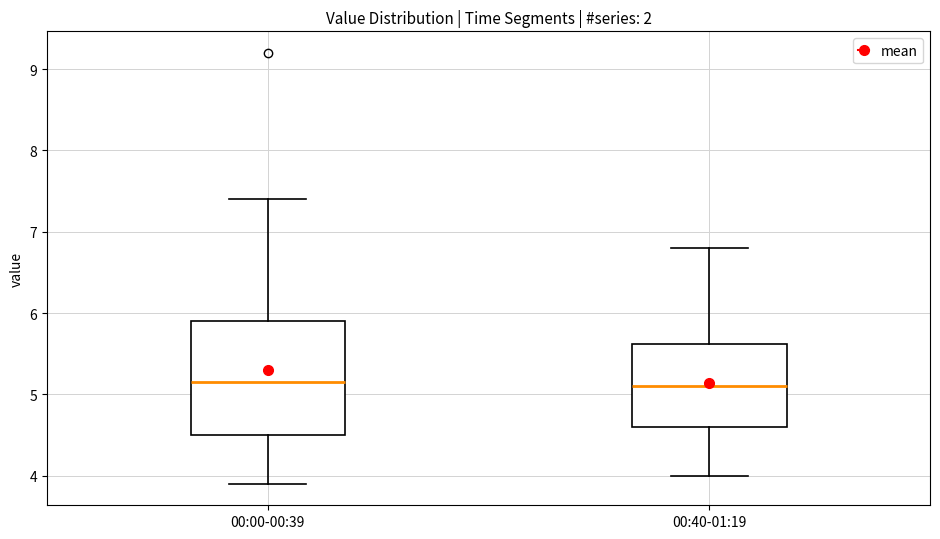

Where is the upper edge of the box for 00:40-01:19 on the y-axis? The values are not printed on the chart, so give them approximately, as read against the axis.

5.6